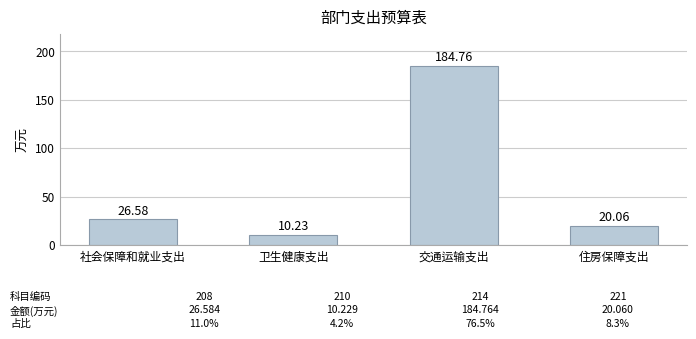

Is it true that the value at 卫生健康支出 is 10.2?

True